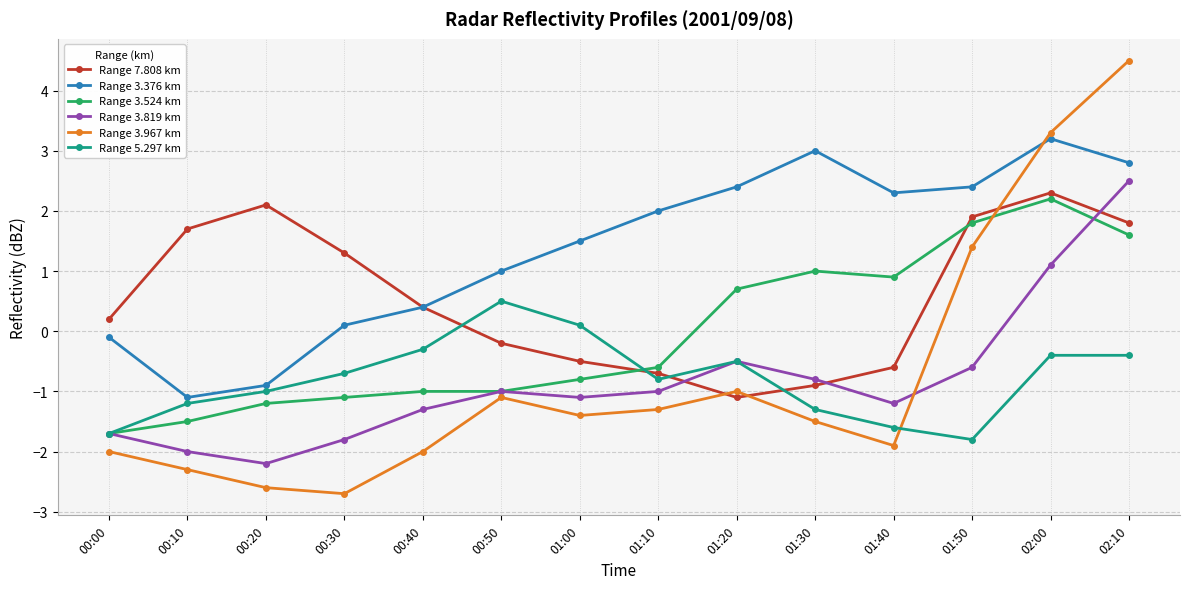

Which series changed the most between 00:40 and 01:20?

Range 3.376 km